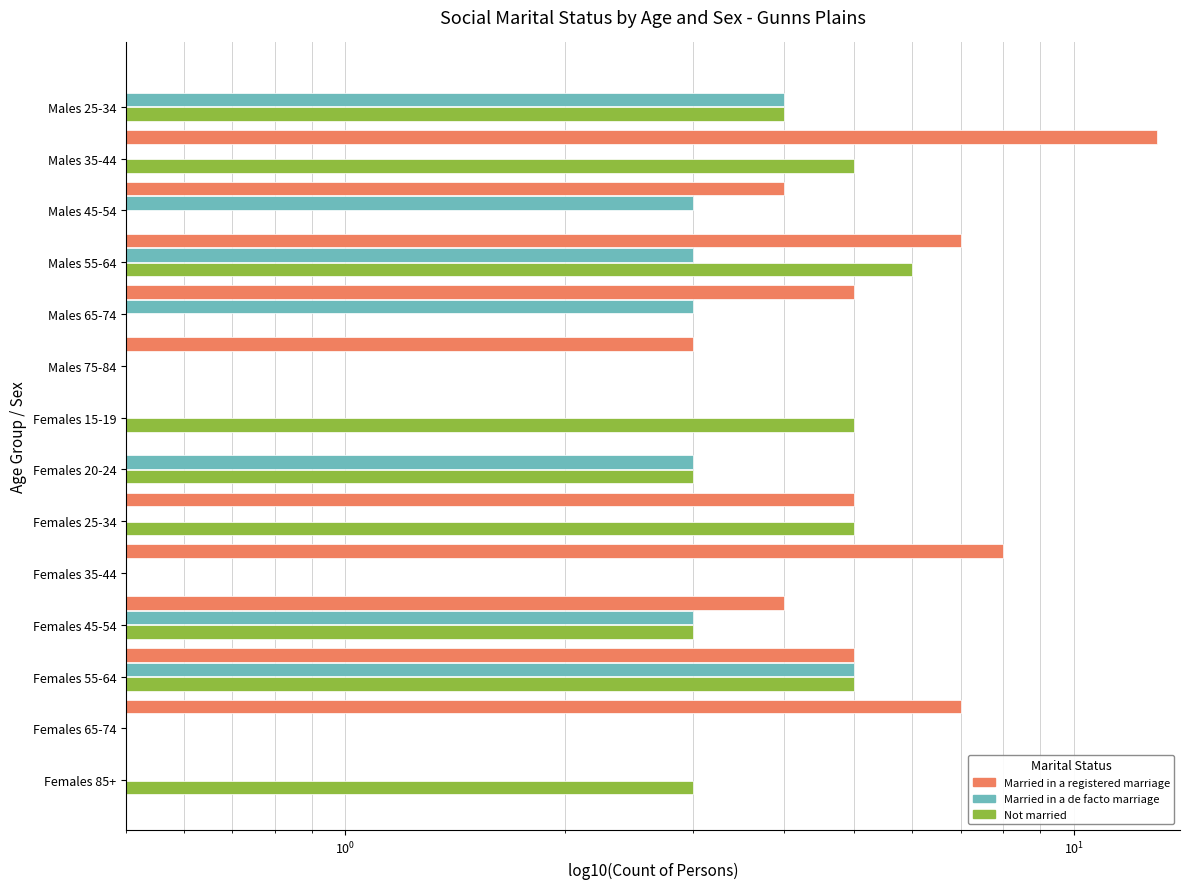

Reading left to right, list all the values displayed in this chart.

Married in a registered marriage: 0	13	4	7	5	3	0	0	5	8	4	5	7	0
Married in a de facto marriage: 4	0	3	3	3	0	0	3	0	0	3	5	0	0
Not married: 4	5	0	6	0	0	5	3	5	0	3	5	0	3